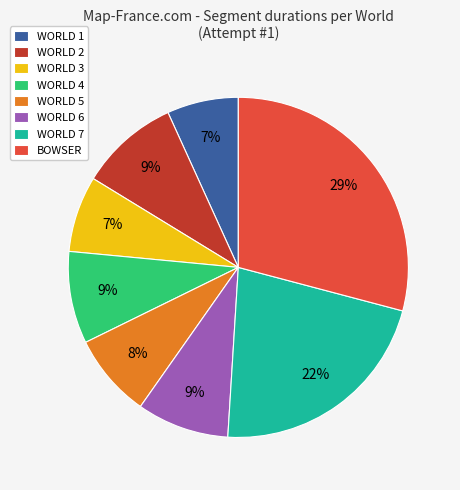

The WORLD 7 slice represents 9% of the pie. True or false?

False